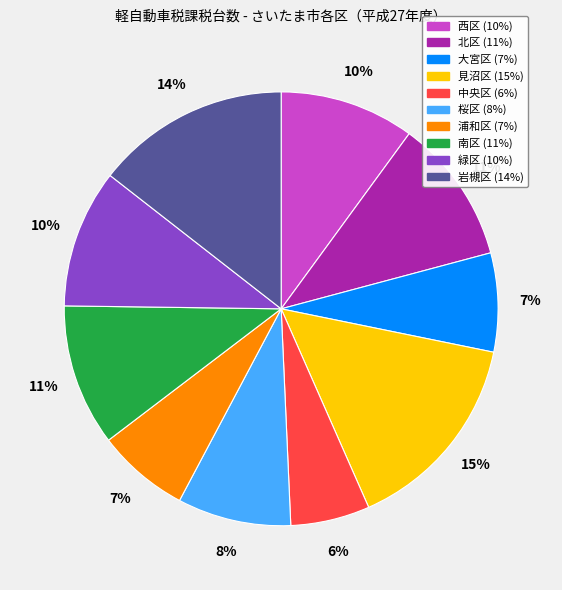

What is the ratio of the value at 見沼区 to the value at 緑区?

1.5